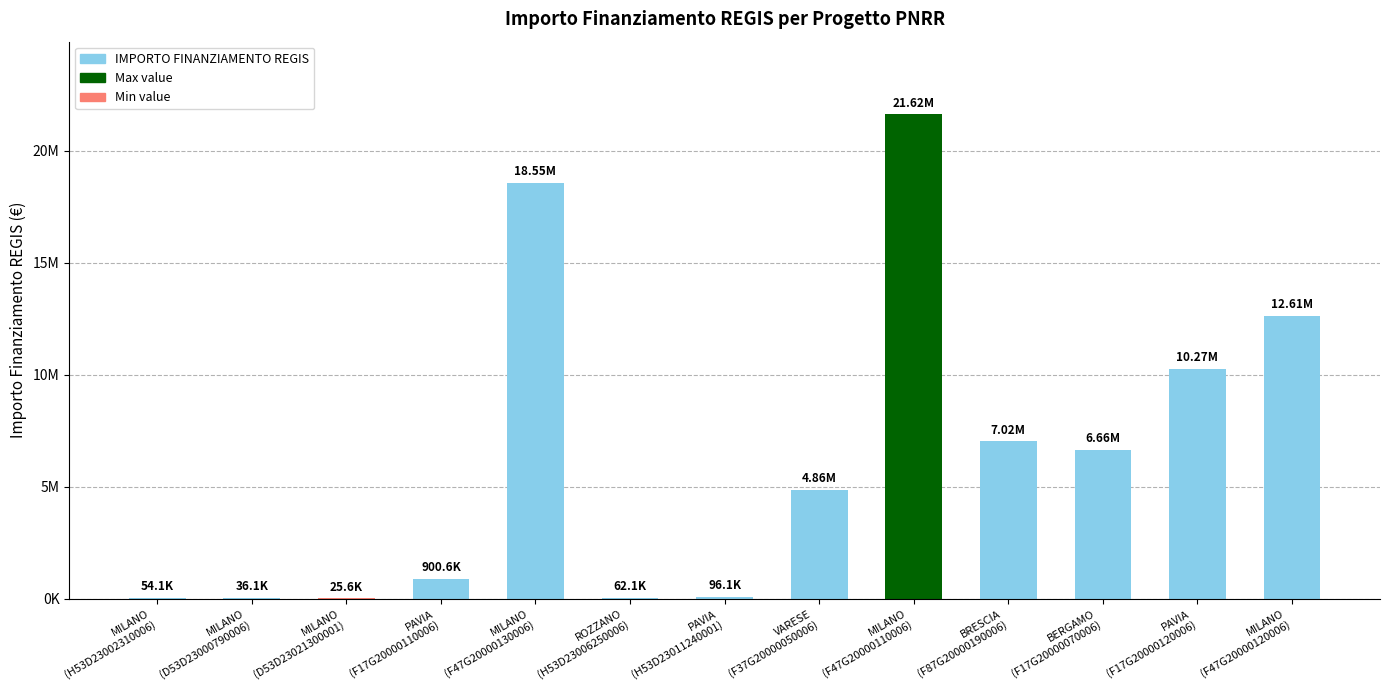

Between PAVIA
(F17G20000110006) and PAVIA
(H53D23011240001), which is larger?

PAVIA
(F17G20000110006)